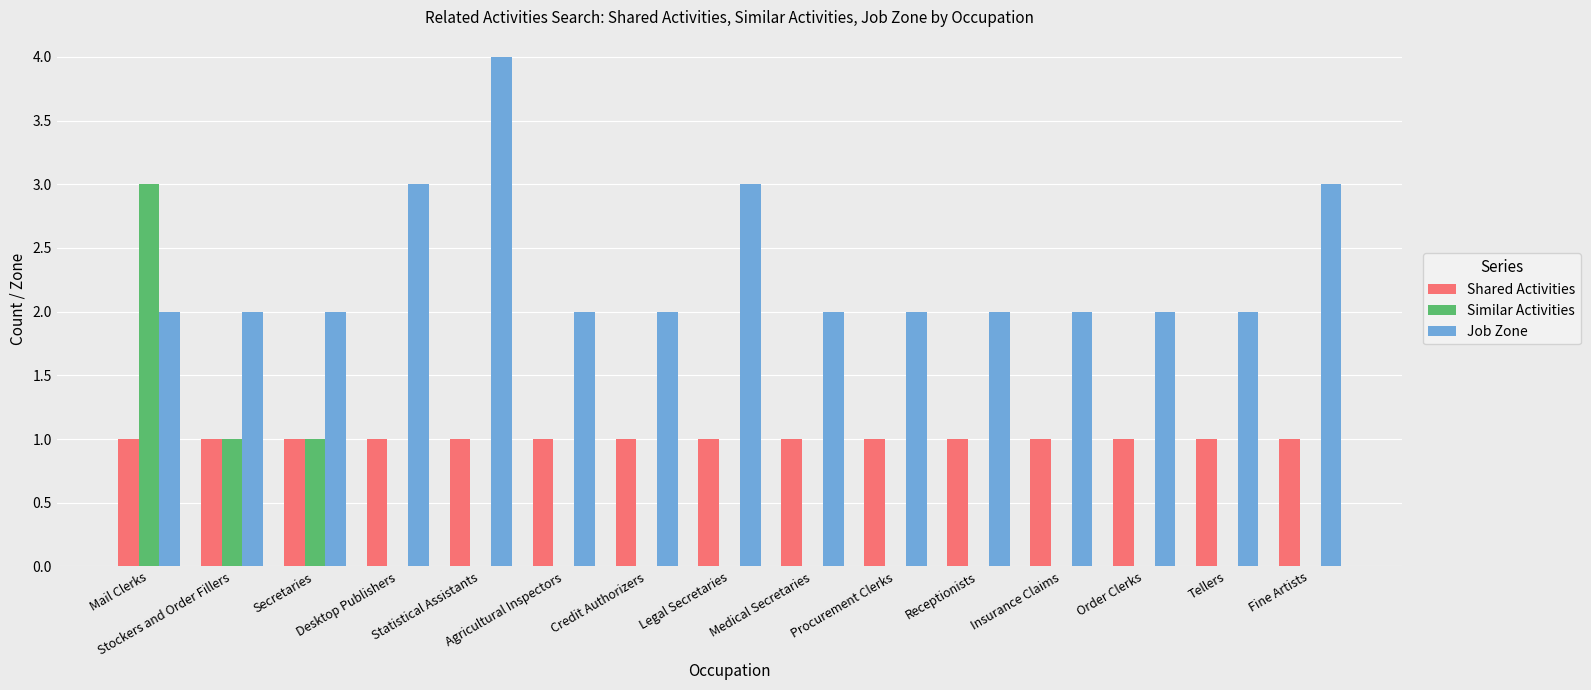

What is the greatest value displayed?

4